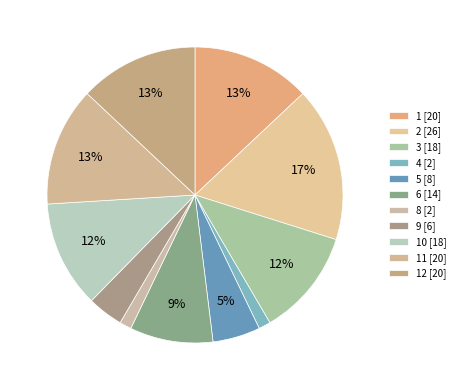

How many slices are in this pie chart?

11